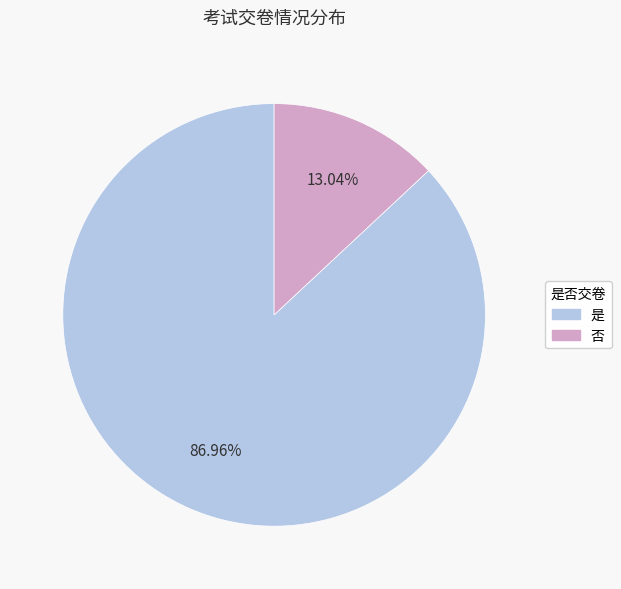

Is it true that 否 is 13% of the pie?

True